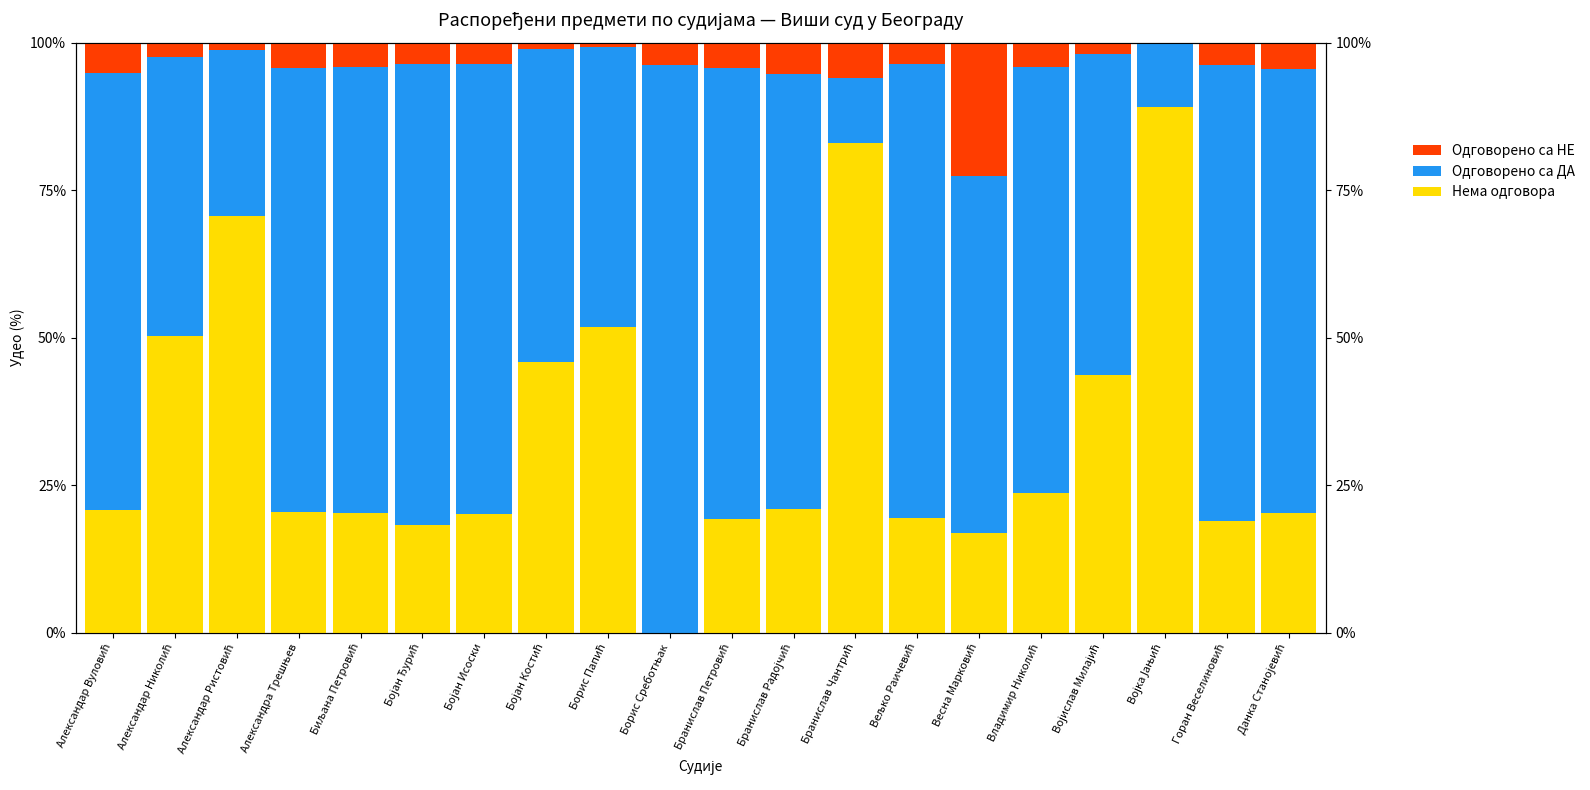

Which series has the largest total across all categories?

Одговорено са ДА